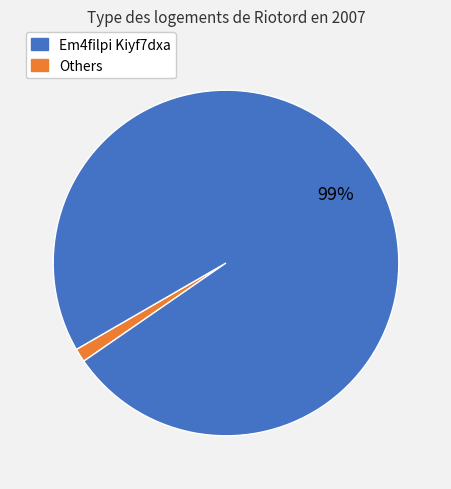

Is there a majority slice in this chart?

Yes